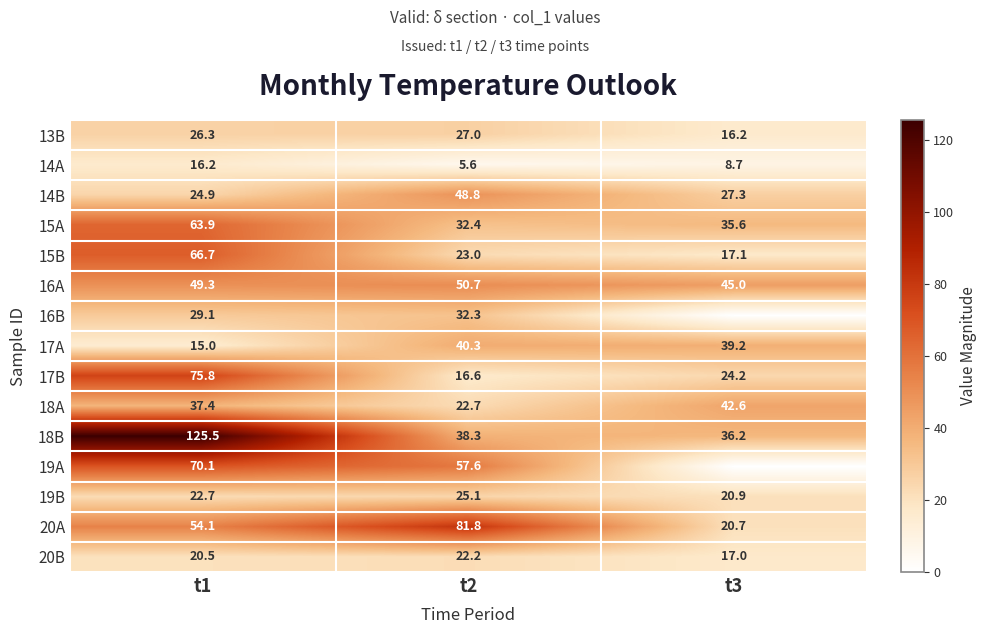

What is the sum of the 16A values at t1 and t2?

100.0